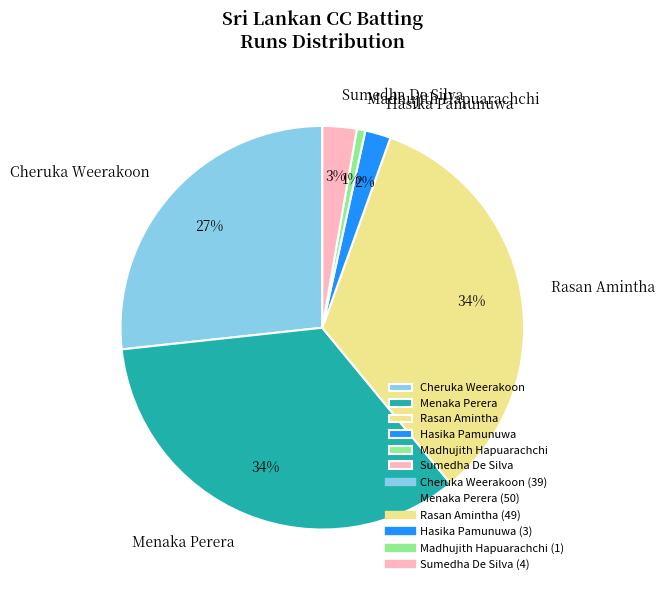

Which category has the smallest portion of the pie?

Madhujith Hapuarachchi